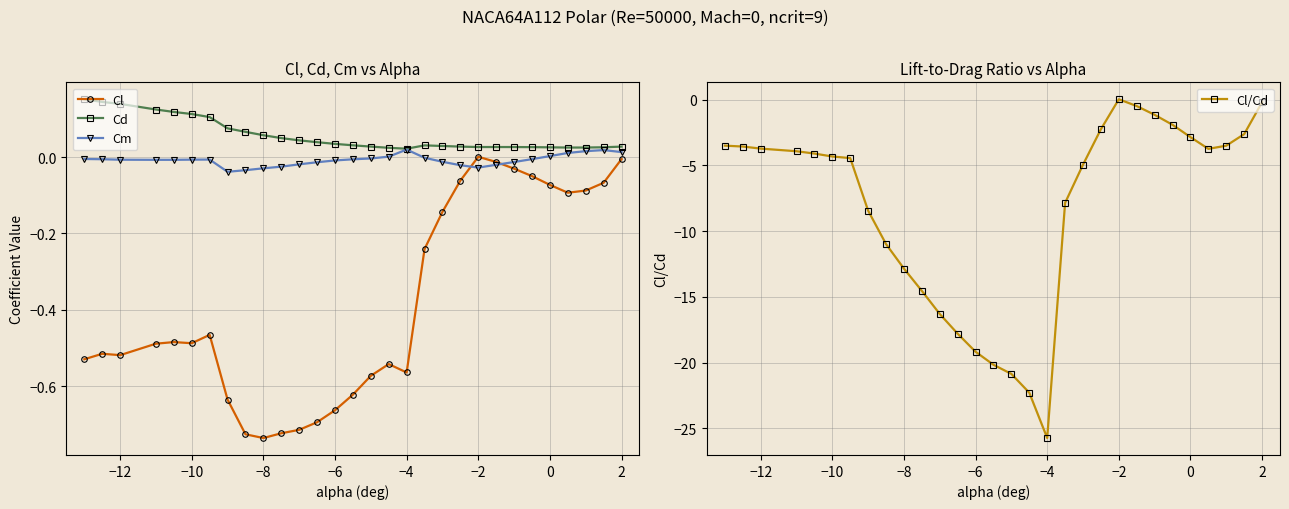

True or false: Cl and Cd cross at least once.

False